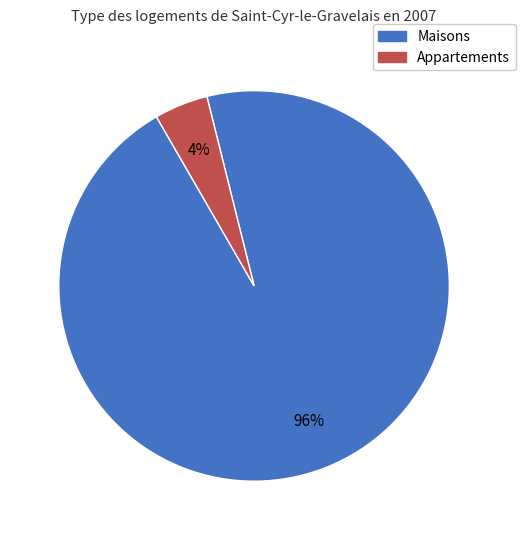

Does any single category account for the majority?

Yes